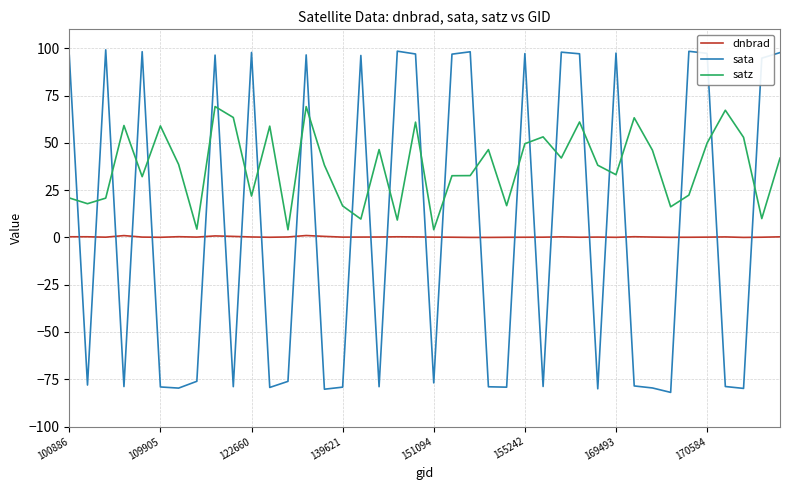

Which series has the largest range (max minus min)?

sata